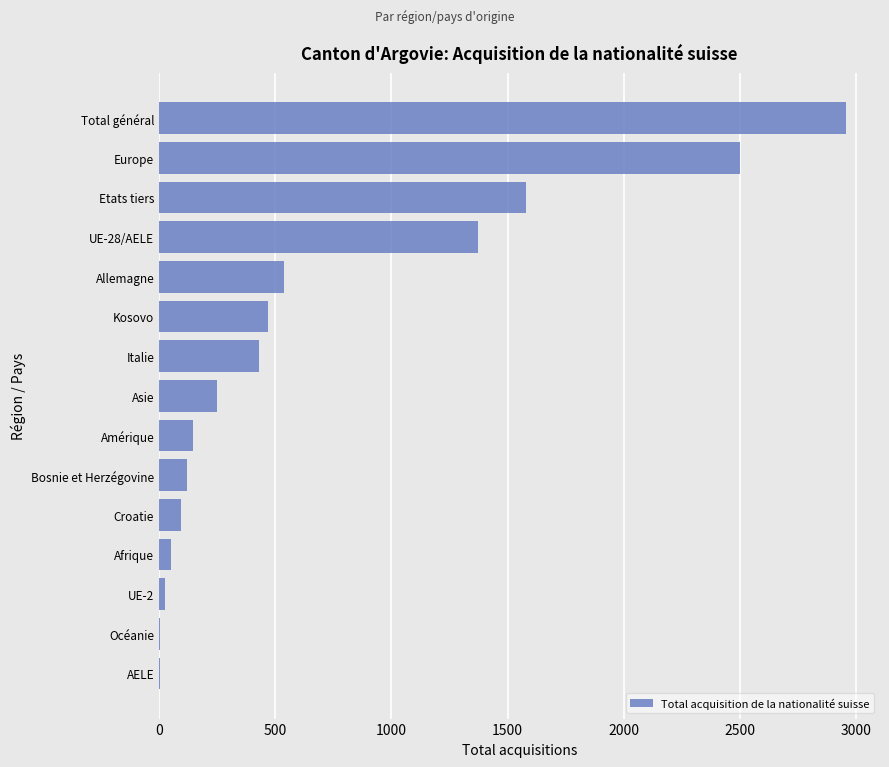

What is the maximum value shown in the chart?

2955